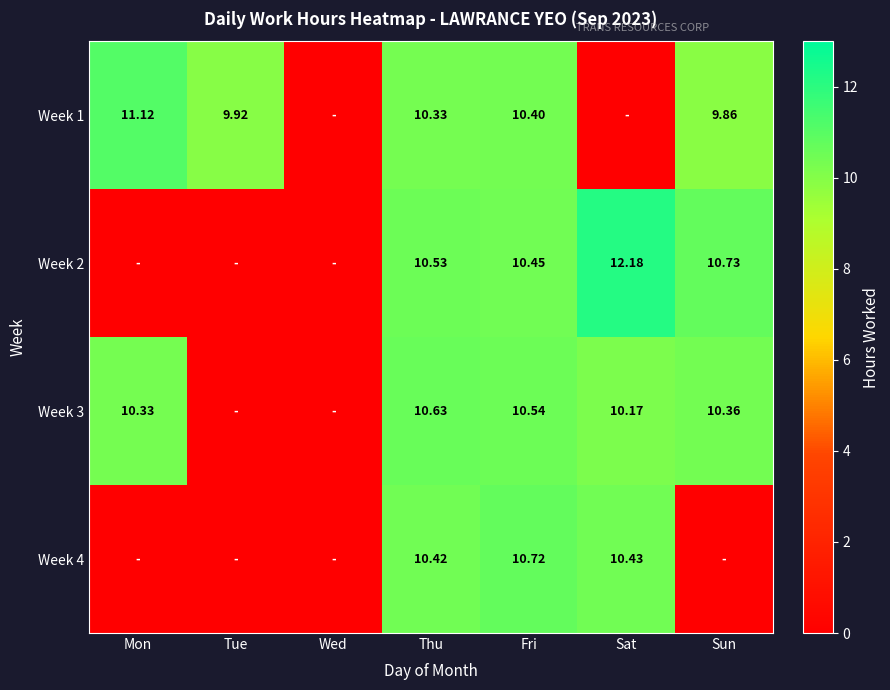

What is the difference between the highest and lowest values at Sun?

10.7